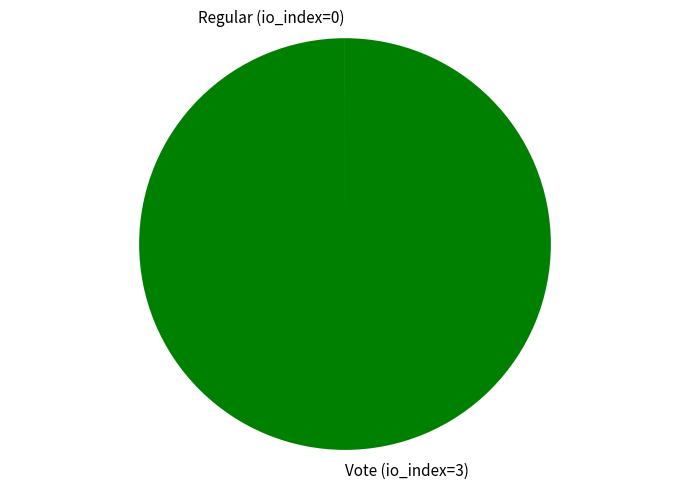

Is there any slice that represents more than half of the pie?

Yes